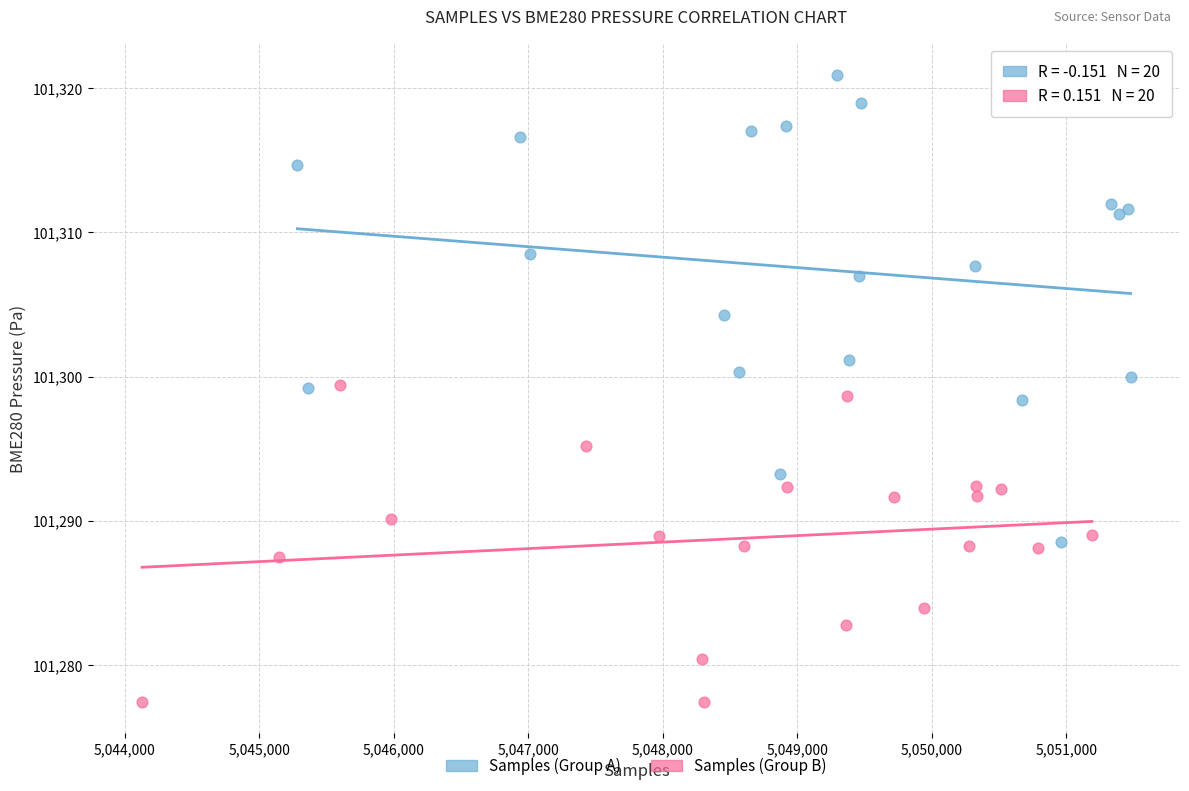

Which series reaches the minimum Y coordinate?

Samples (Group B)